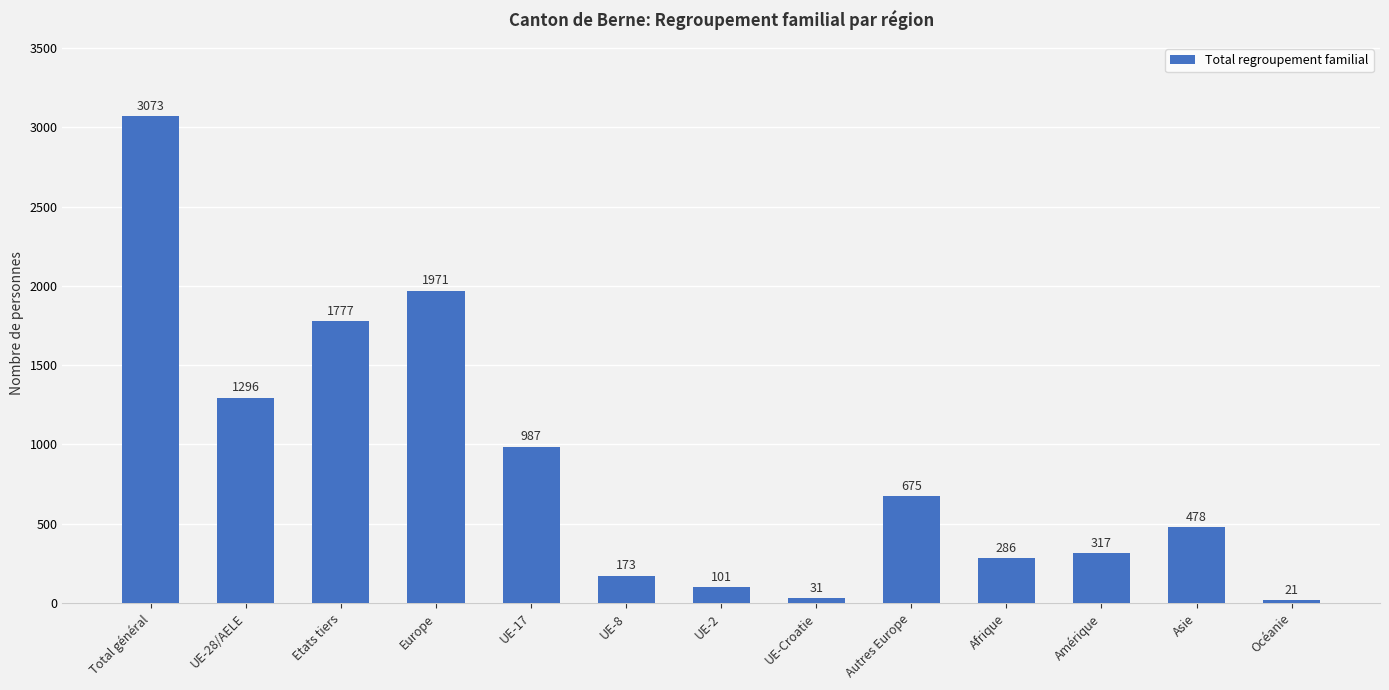

Rank the categories by value from highest to lowest.

Total général, Europe, Etats tiers, UE-28/AELE, UE-17, Autres Europe, Asie, Amérique, Afrique, UE-8, UE-2, UE-Croatie, Océanie